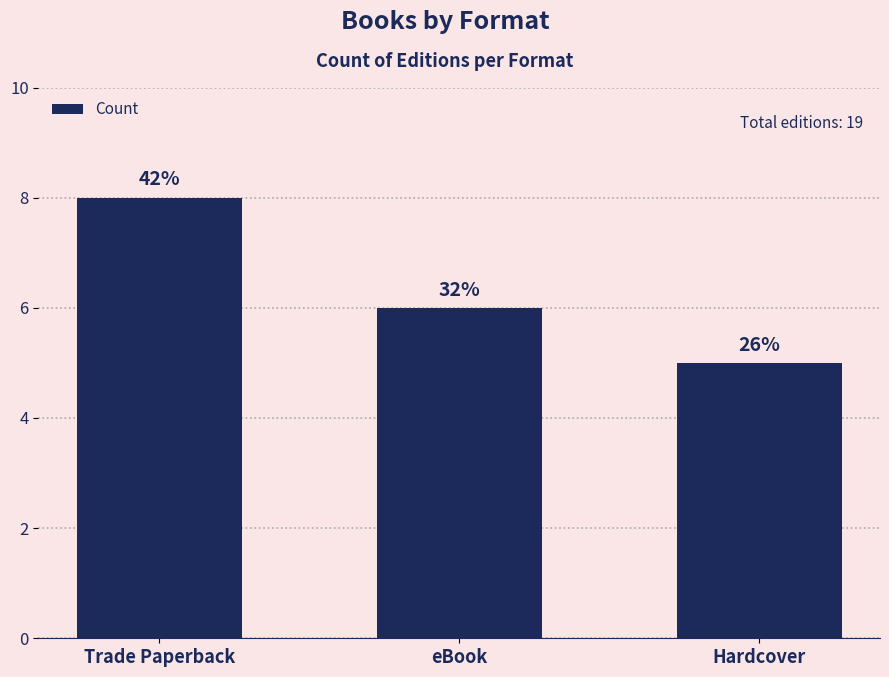

What is the smallest value displayed?

5